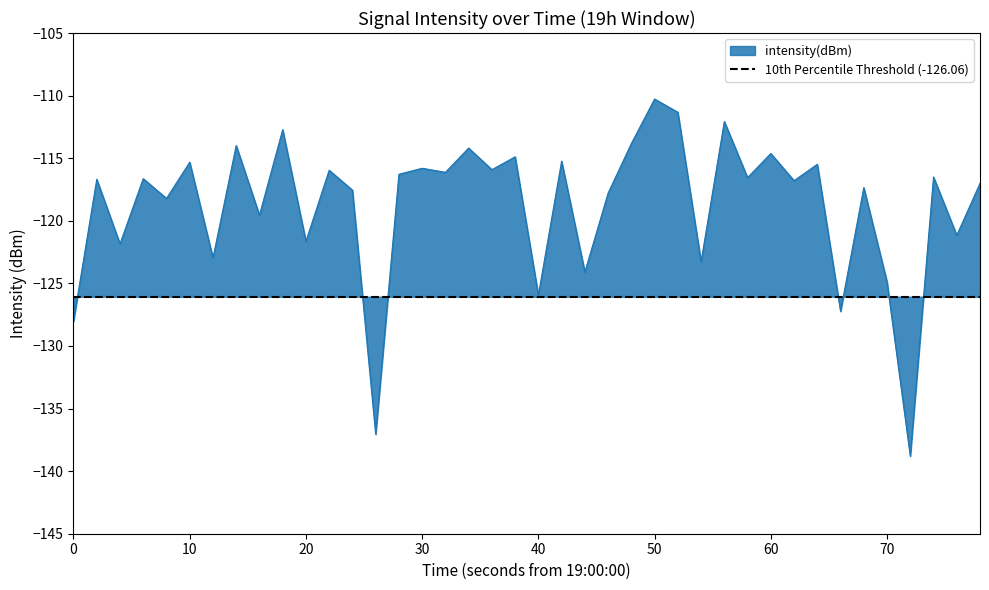

Reading left to right, list all the values displayed in this chart.

-128.0	-116.7	-121.8	-116.6	-118.2	-115.3	-123.0	-114.0	-119.5	-112.7	-121.6	-116.0	-117.6	-137.1	-116.3	-115.8	-116.1	-114.2	-115.9	-114.9	-125.9	-115.2	-124.1	-117.8	-113.8	-110.3	-111.3	-123.3	-112.1	-116.6	-114.6	-116.8	-115.5	-127.2	-117.3	-124.9	-138.8	-116.5	-121.2	-117.0